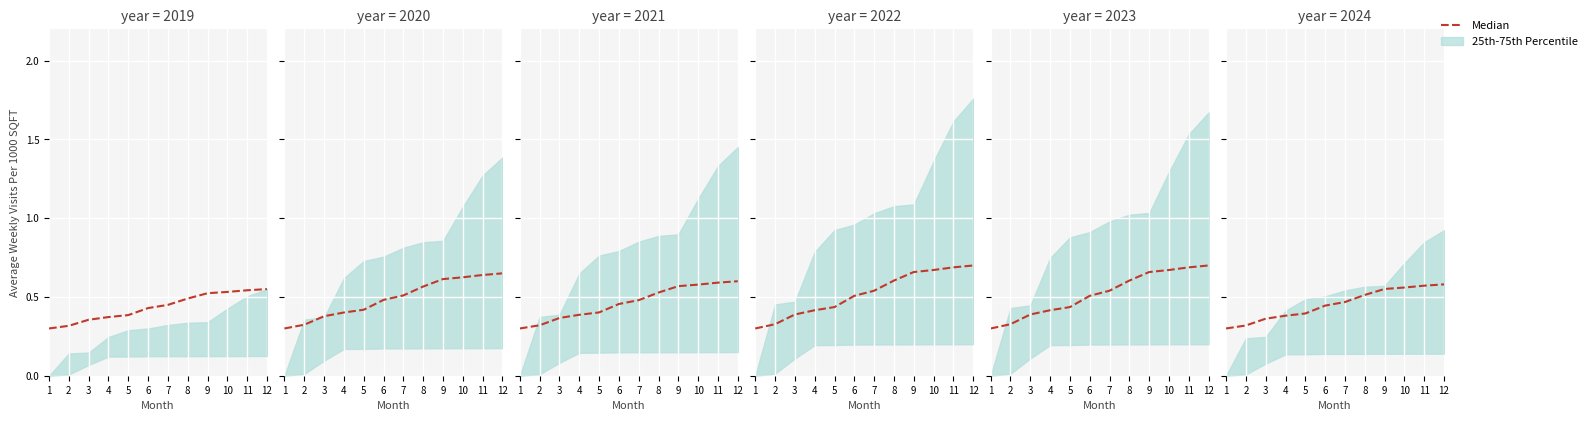

True or false: the data shows 0.1 at 9.

False